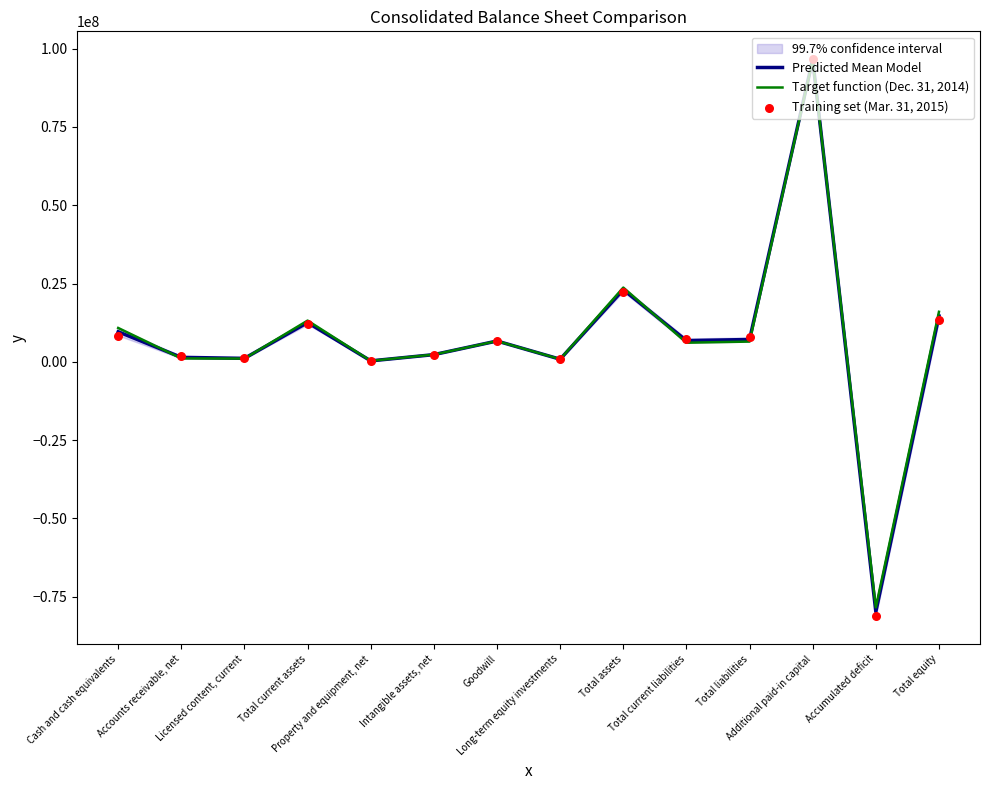

What is the total value across all series at Additional paid-in capital?

289422330.0